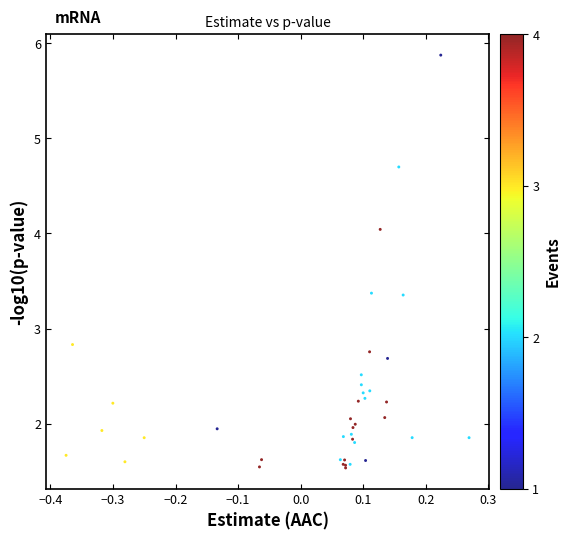

What Y value in the scatter plot is closest to 3?

2.8